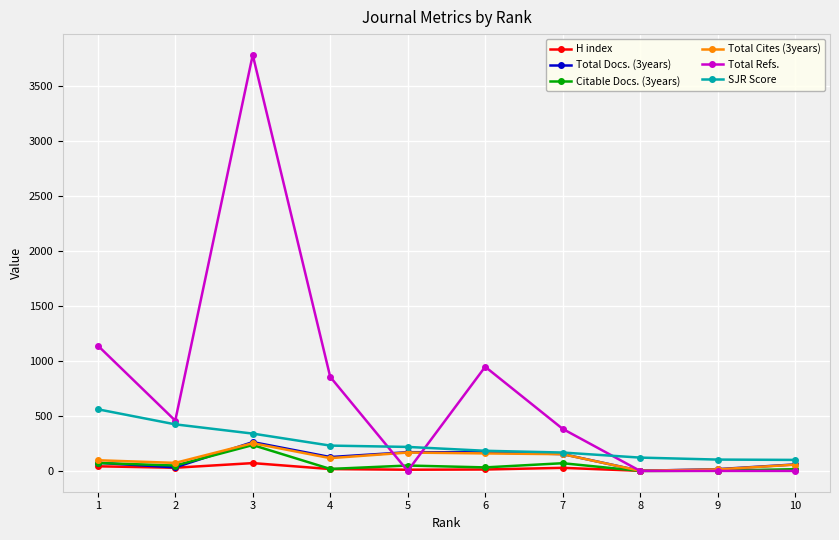

How many distinct data groups are displayed?

6